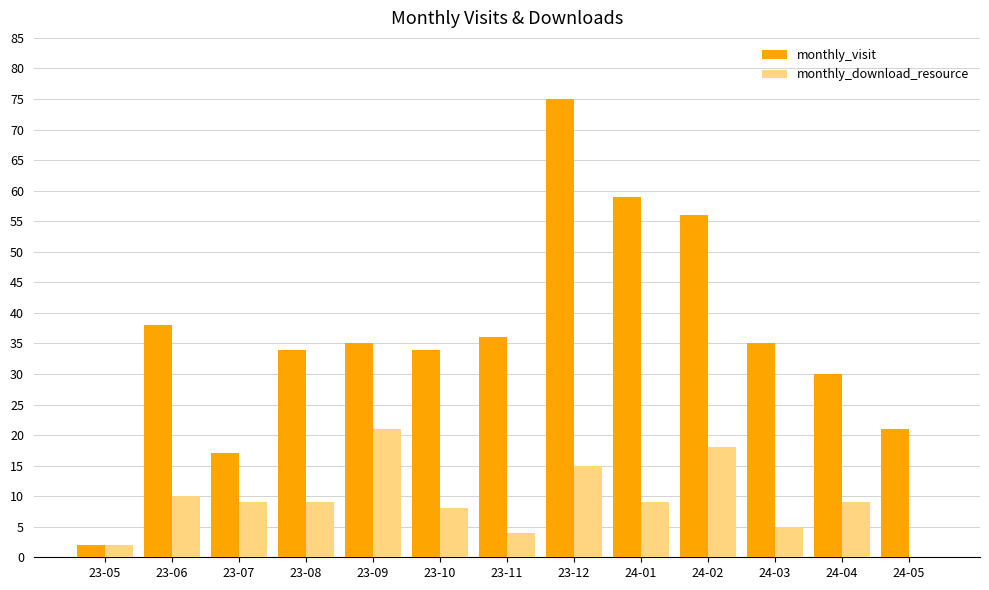

The value of monthly_visit at 24-03 is 35. True or false?

True